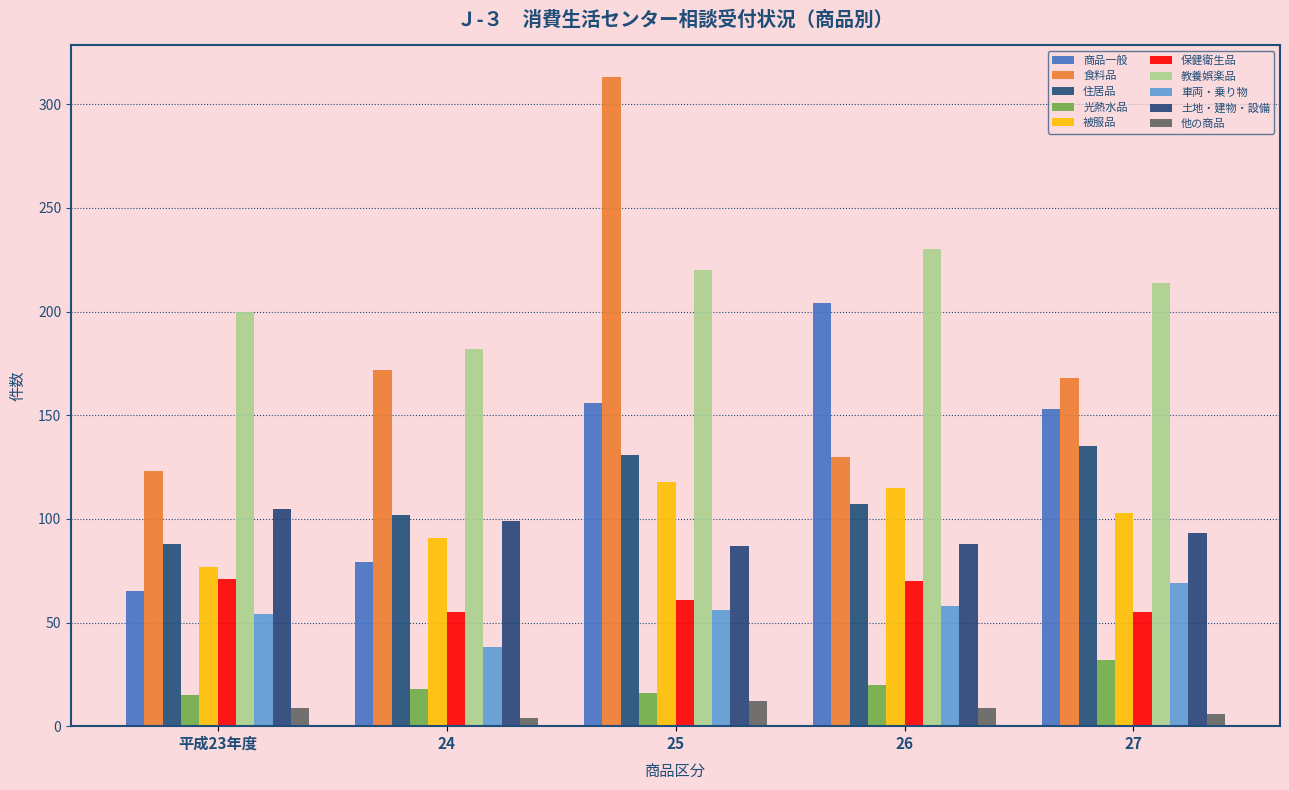

How many data points in 光熱水品 are less than 18?

2